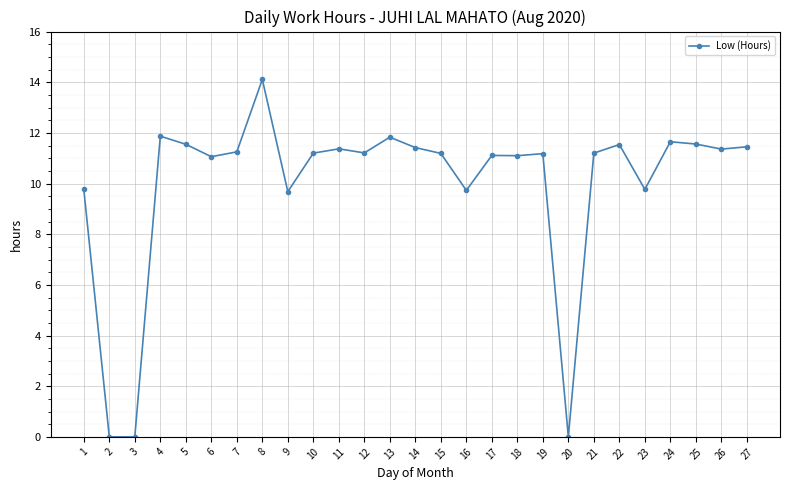

True or false: the data has more than 1 interior local peaks.

True